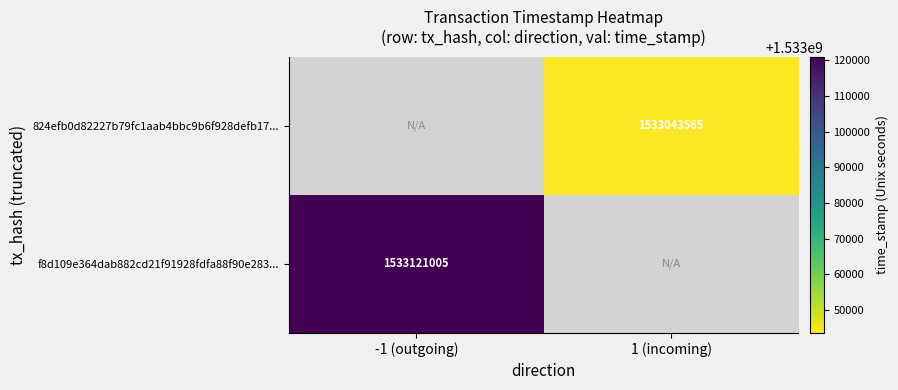

At which category does the chart reach its peak across all series?

-1 (outgoing)